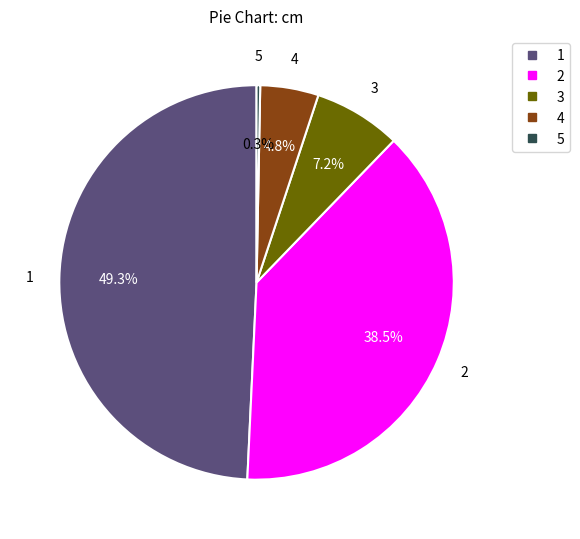

Between 3 and 4, which is larger?

3